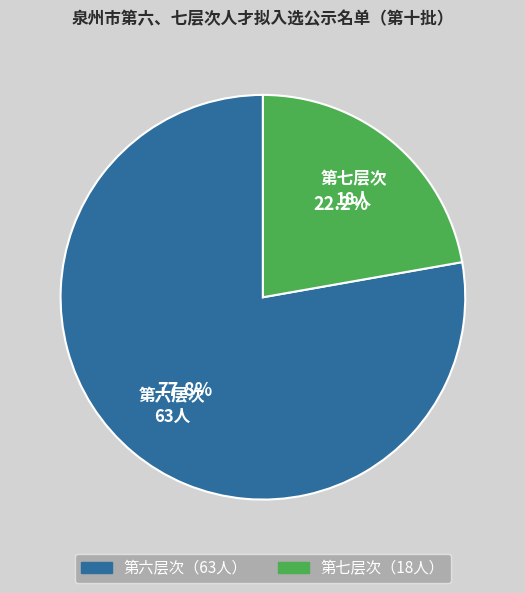

Is there a majority slice in this chart?

Yes